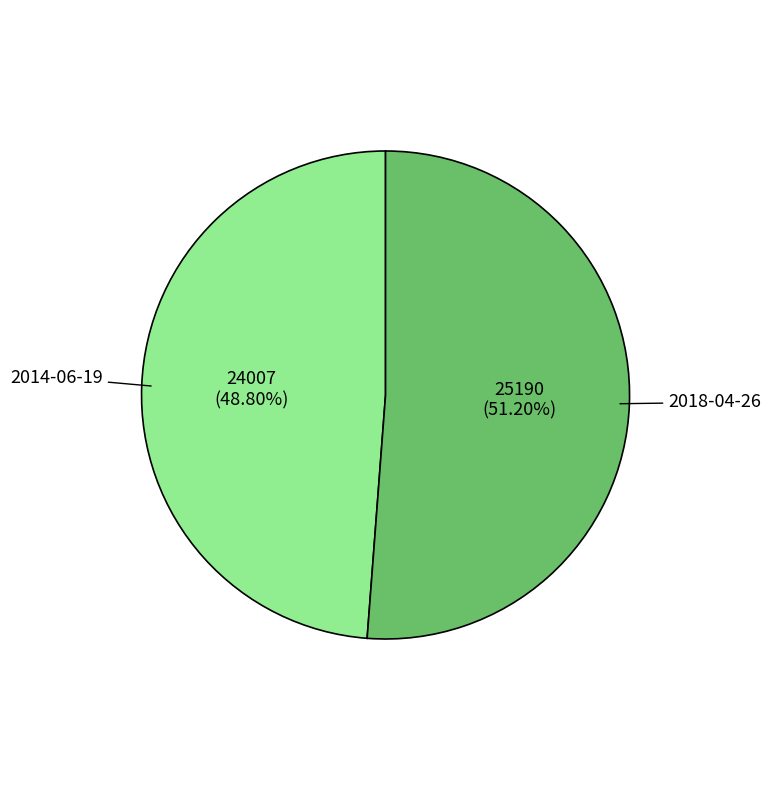

The 2014-06-19 slice represents 49% of the pie. True or false?

True